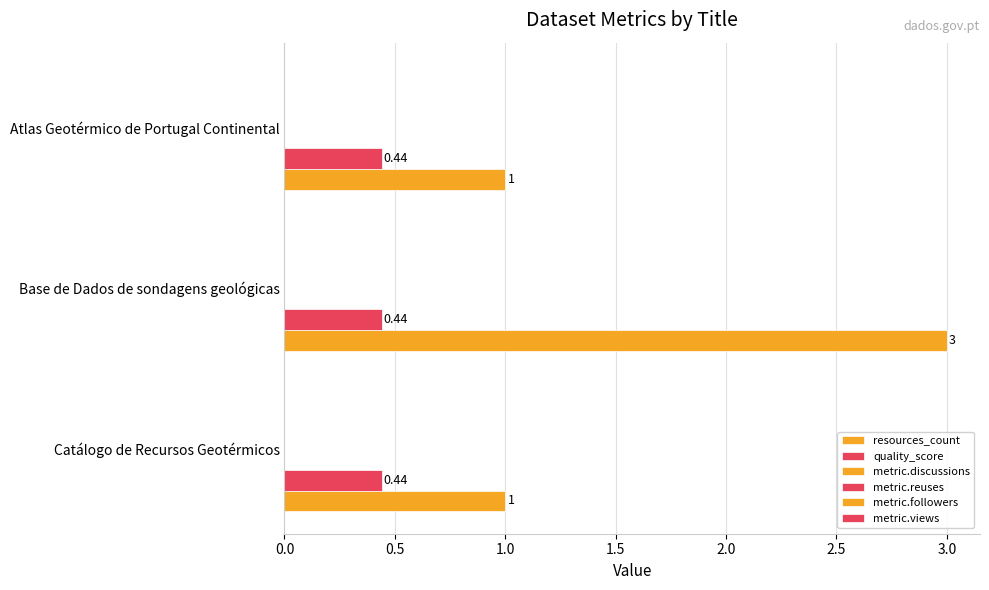

What position from the left is 0.5?

2